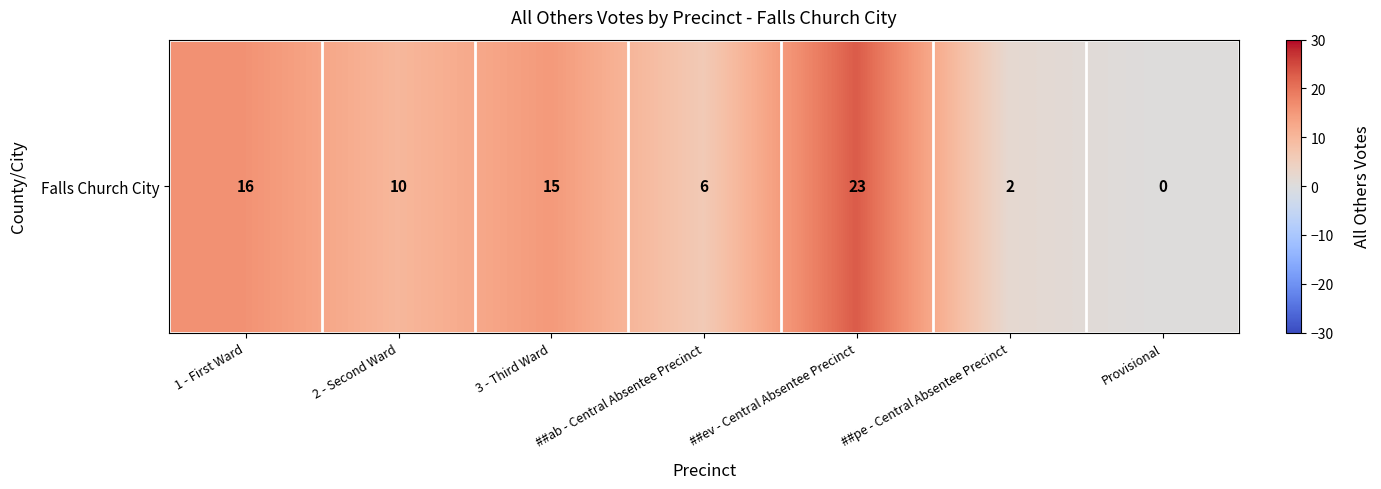

The chart shows a value of 10 at 2 - Second Ward. True or false?

True